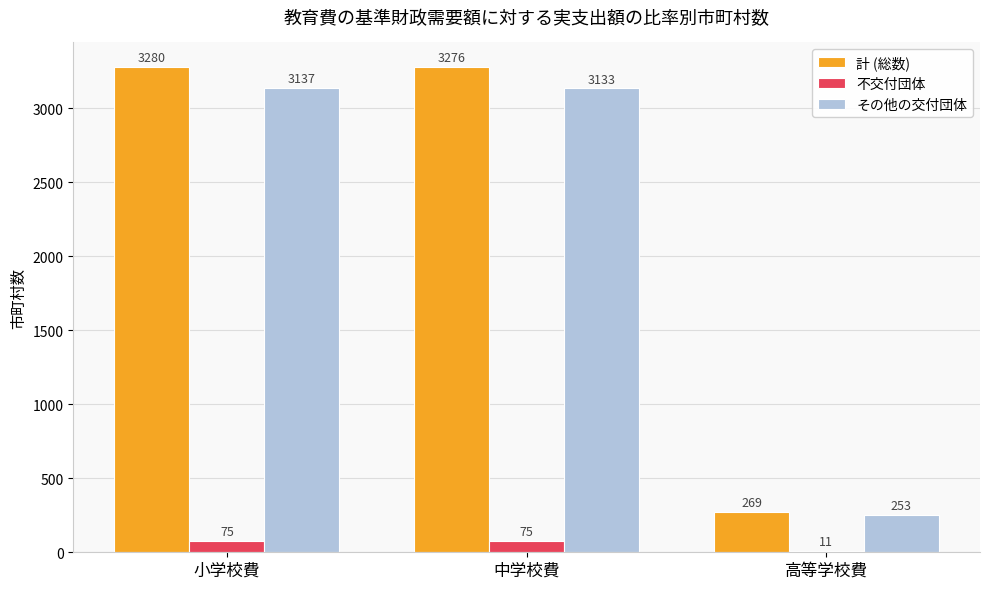

Between 中学校費 and 高等学校費, which series saw the biggest shift?

計 (総数)